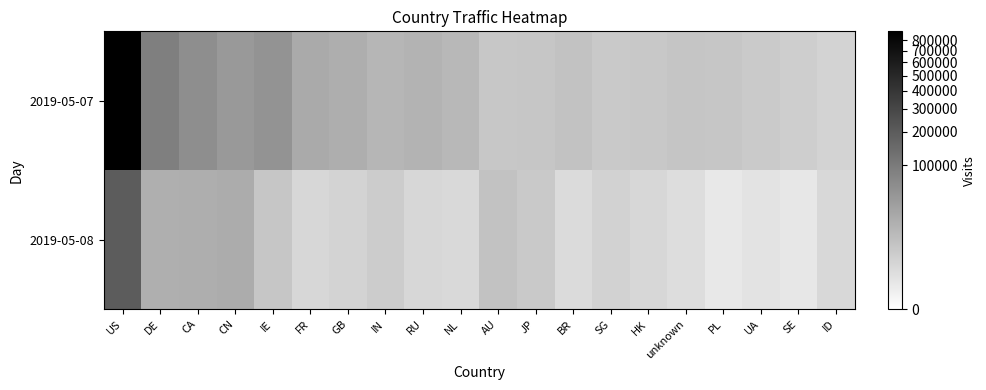

Reading left to right, list all the values displayed in this chart.

2019-05-07: US=890267	DE=89091	CA=59153	CN=41580	IE=51687	FR=23411	GB=19391	IN=13793	RU=15848	NL=12804	AU=5836	JP=6251	BR=7650	SG=5148	HK=5607	unknown=6327	PL=6126	UA=4759	SE=3829	ID=2344
2019-05-08: US=198363	DE=18600	CA=19295	CN=21157	IE=6020	FR=1879	GB=2614	IN=4266	RU=1928	NL=1642	AU=7546	JP=5039	BR=1299	SG=2736	HK=1860	unknown=1116	PL=329	UA=606	SE=343	ID=1763